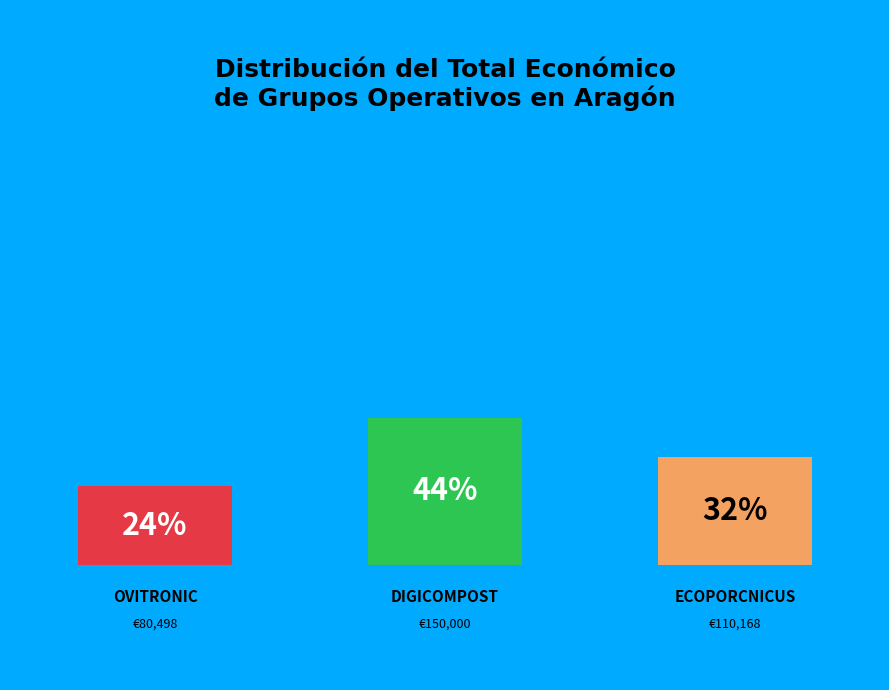

What percentage do ECOPORCNICUS and OVITRONIC together represent?

56.0%